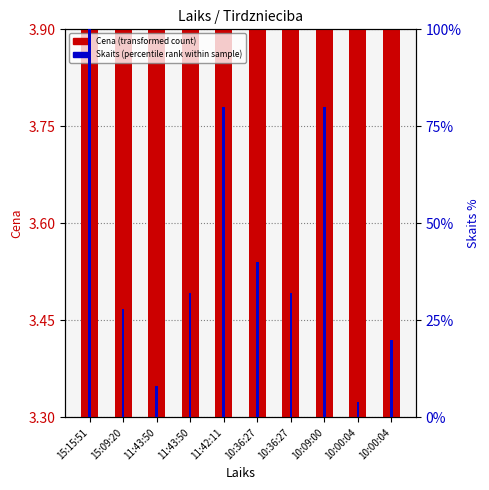

What is the average value of the Skaits (percentile rank) series?

42.4